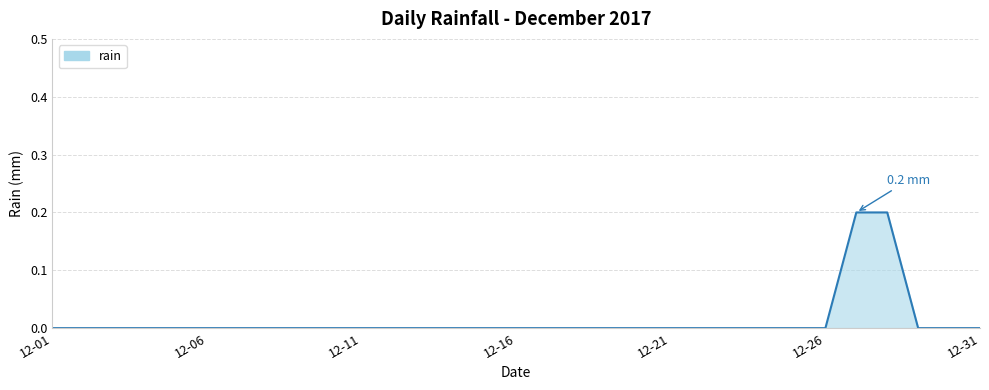

True or false: the data shows 0.0 at 12-16.

True